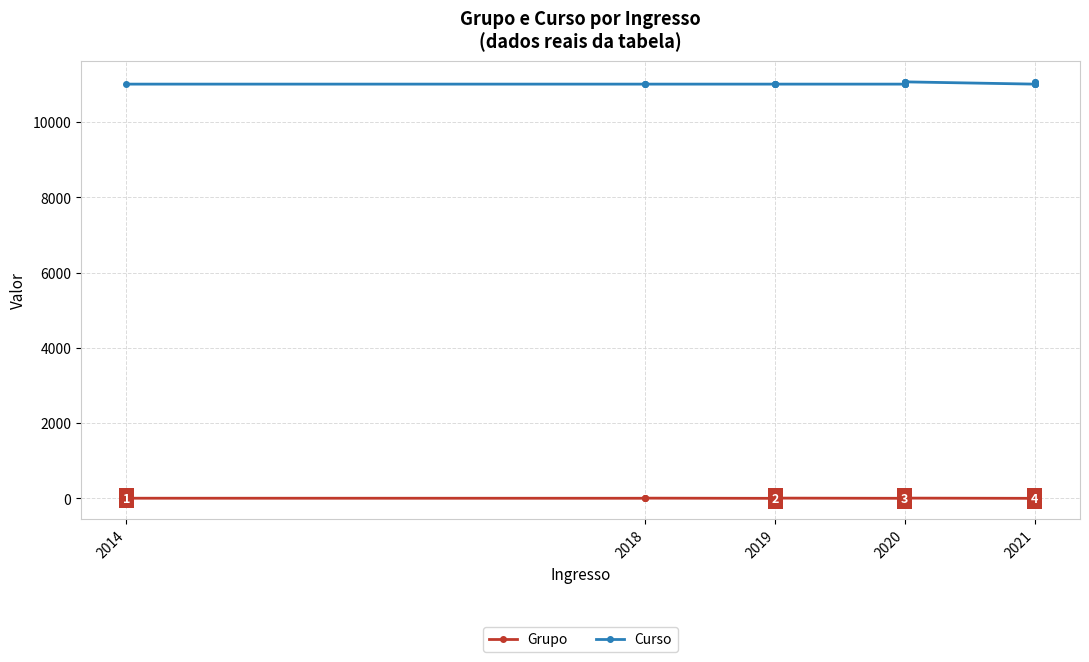

At which label is Grupo closest to 4?

2014